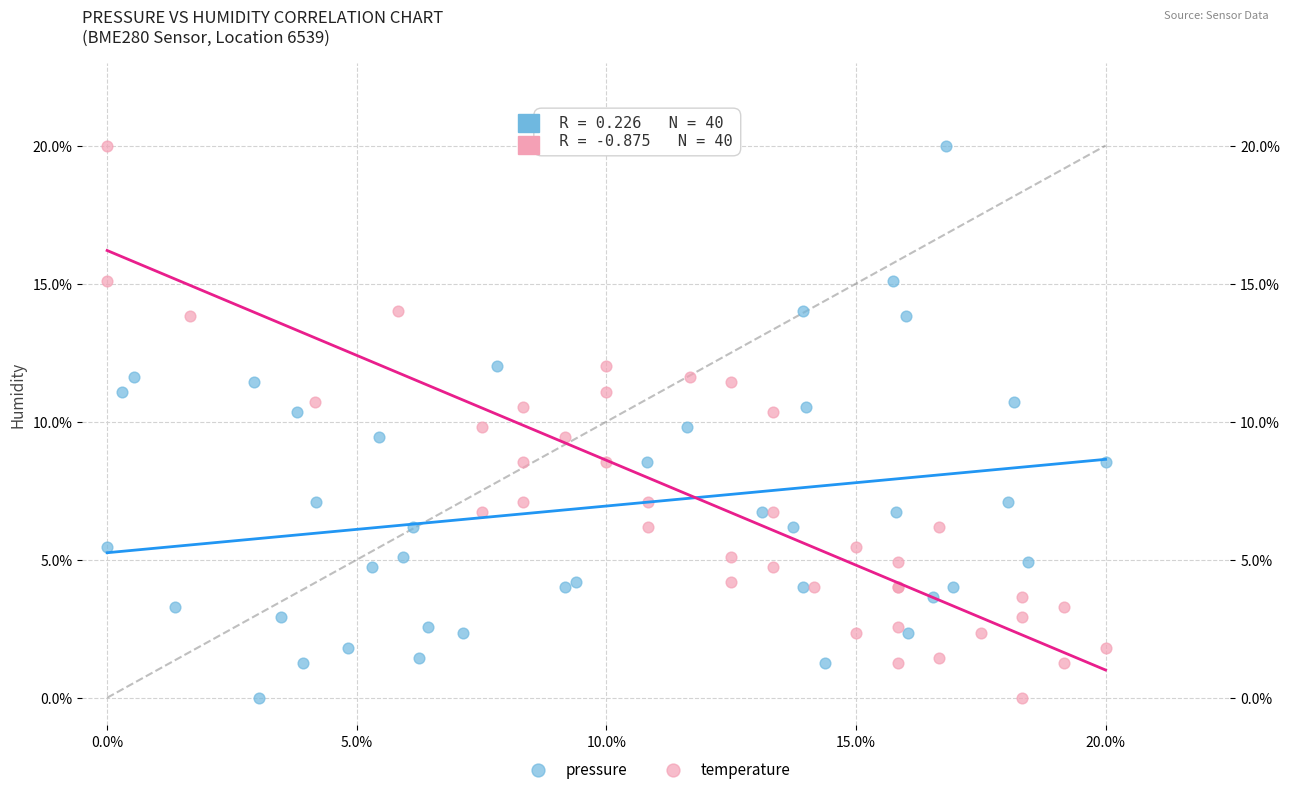

What are all the series names shown in the legend?

pressure, temperature